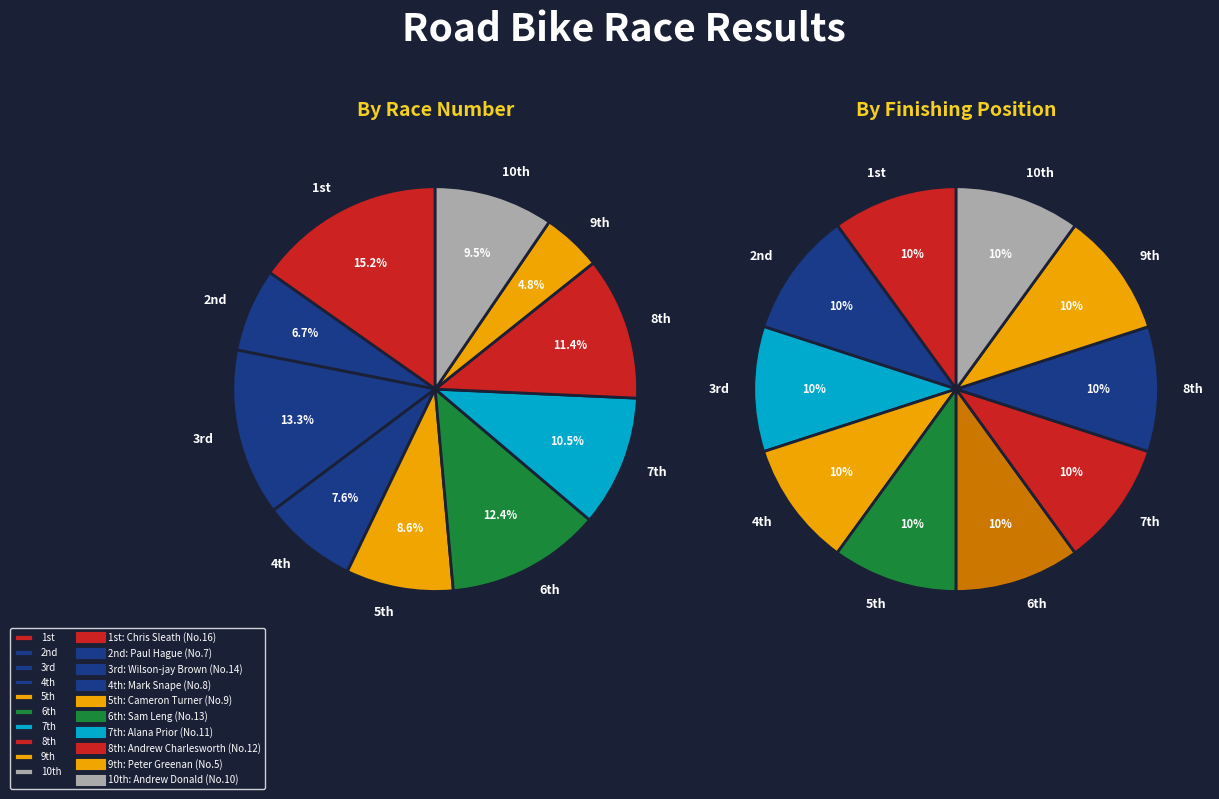

Is it true that Wilson-jay Brown is 13% of the pie?

True